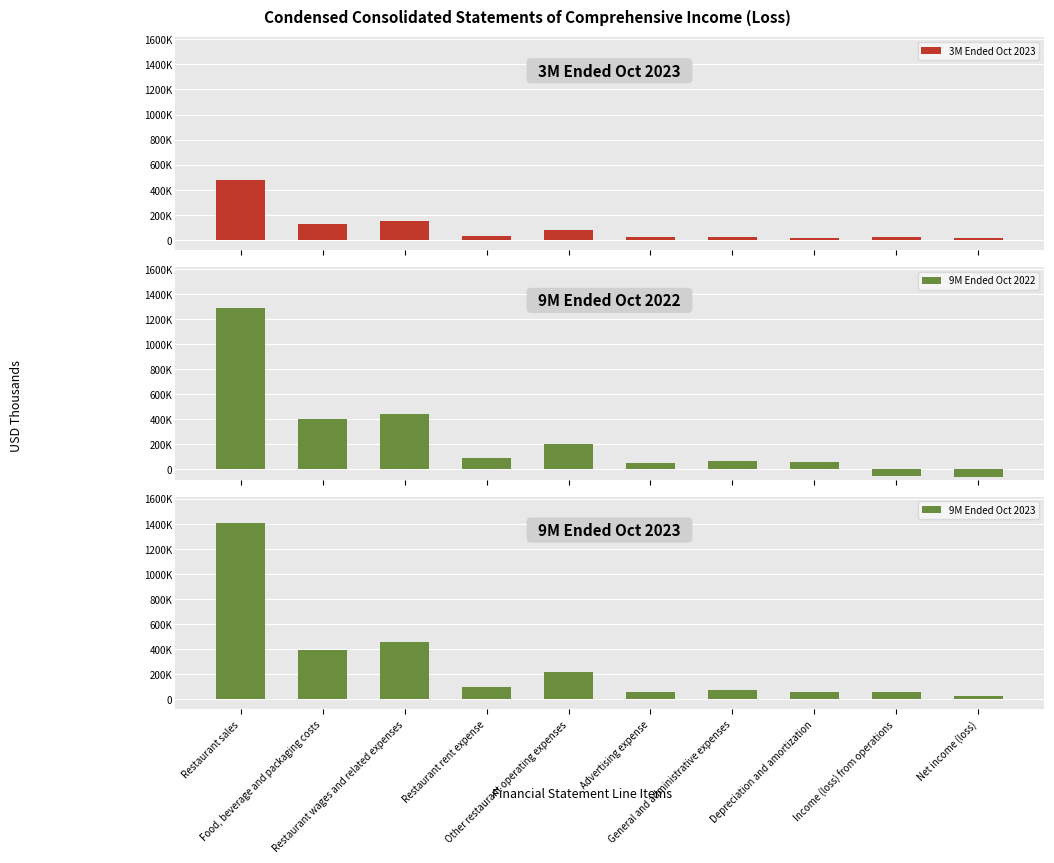

List the series in order of their overall mean, highest first.

9M Ended Oct 2023, 9M Ended Oct 2022, 3M Ended Oct 2023